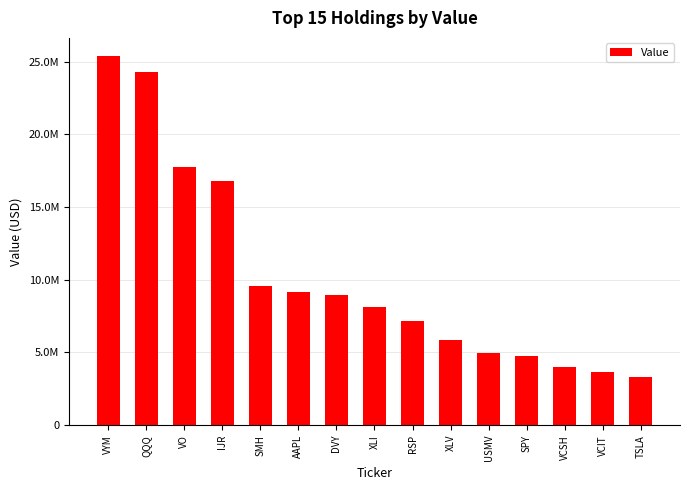

What is the greatest value displayed?

25360000